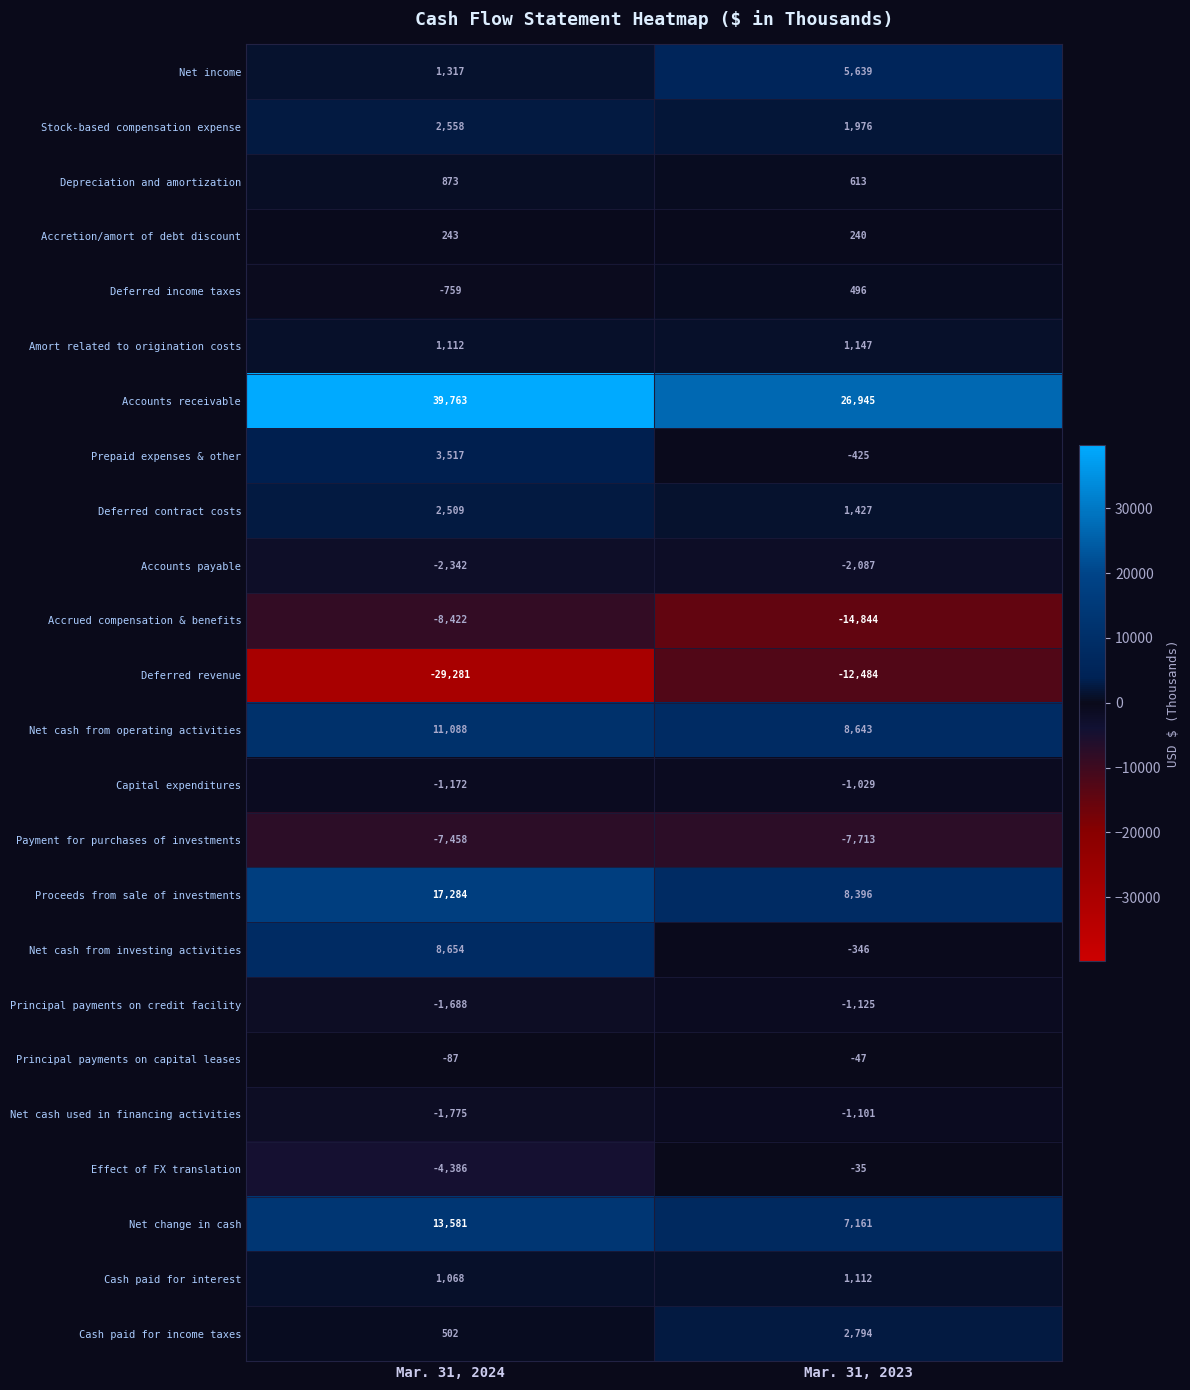

List the labels in order of Principal payments on credit facility value, smallest first.

Mar. 31, 2024, Mar. 31, 2023